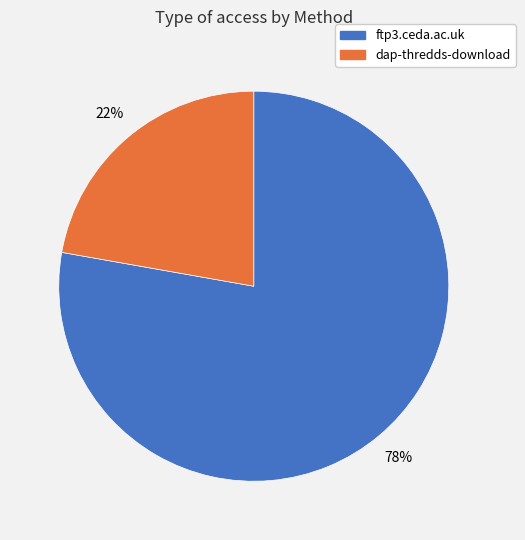

How many segments does this pie chart have?

2